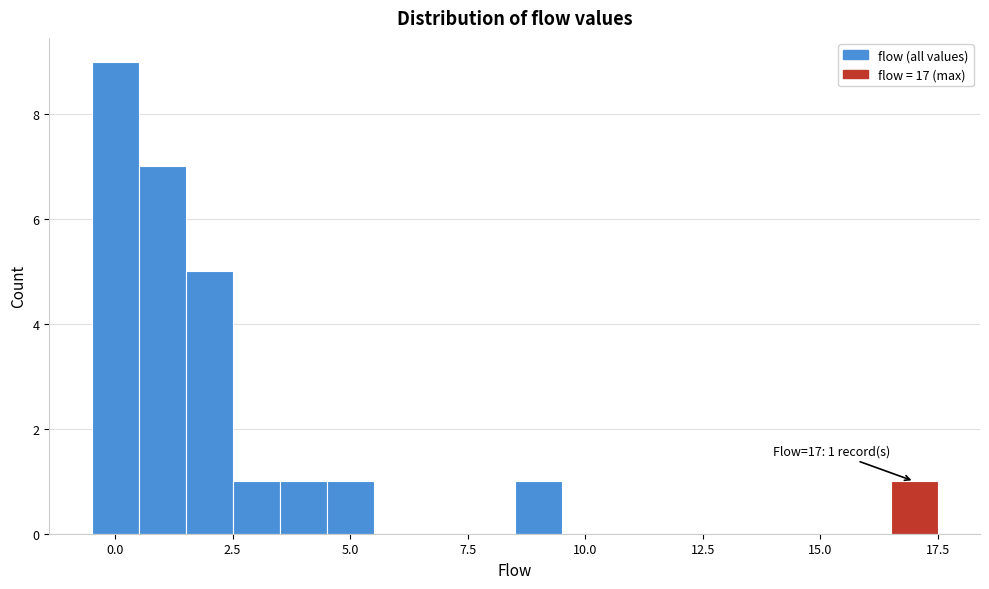

Read against the x-axis, roughly where is the centre of the tallest bar?

0.0